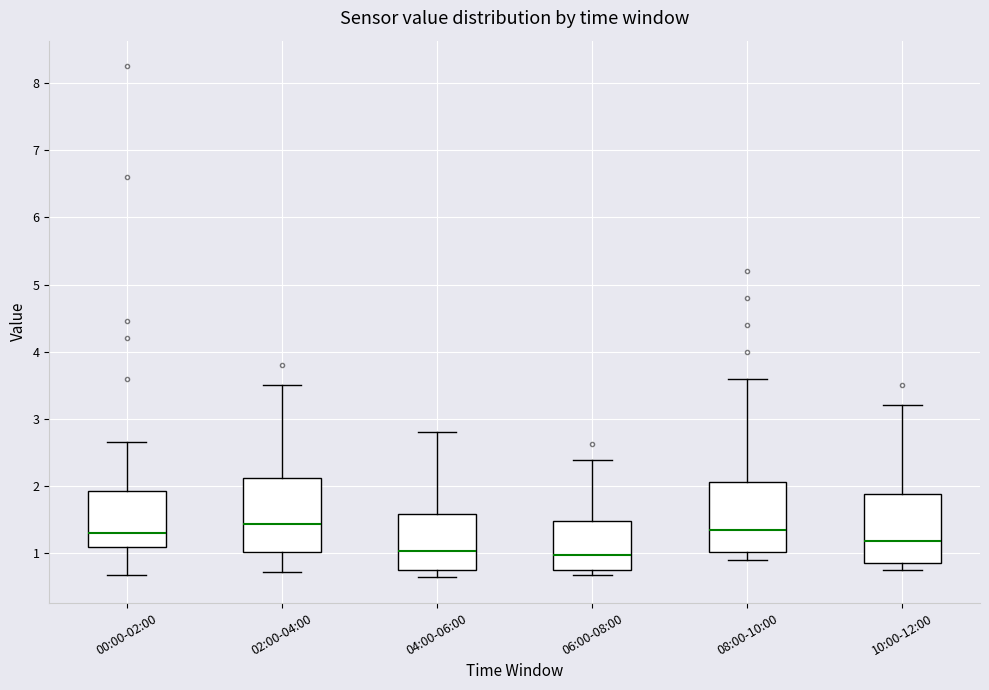

Where does the upper whisker of the box for 00:00-02:00 end on the y-axis? The values are not printed on the chart, so give them approximately, as read against the axis.

2.7